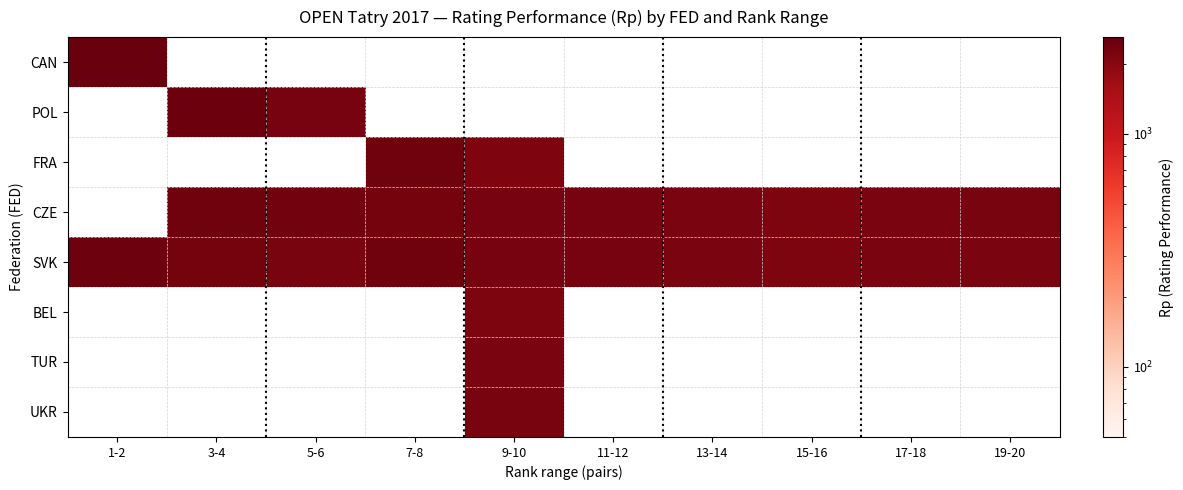

Count the number of data series in this chart.

8